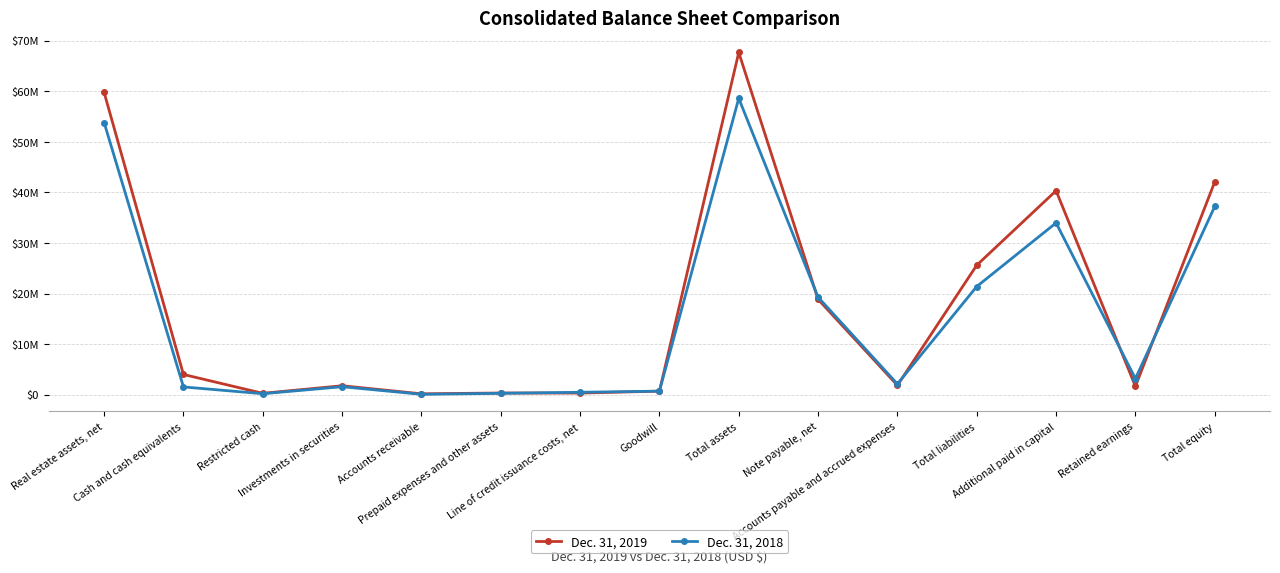

How many intersections are there between Dec. 31, 2018 and Dec. 31, 2019?

5